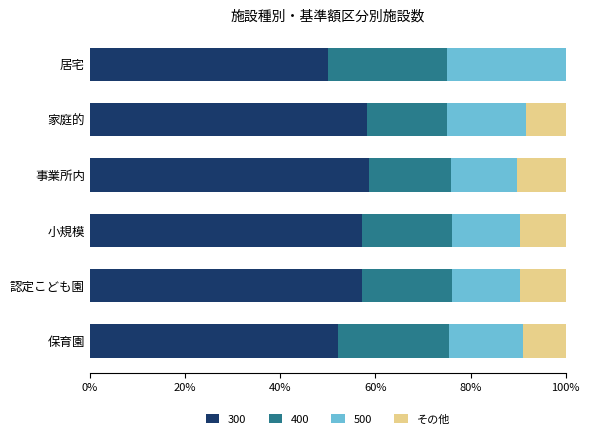

The 300 series shows 82.5 at 家庭的. True or false?

False